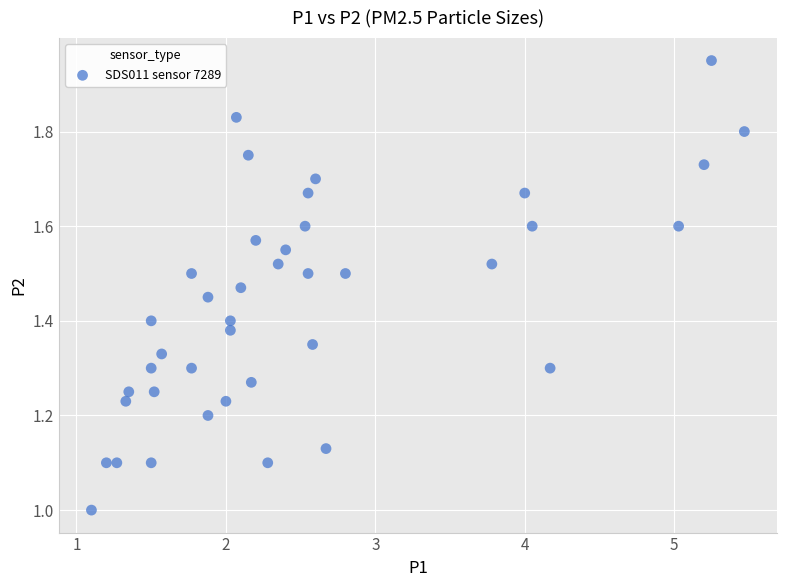

What is the range of X values (max minus min)?

4.4